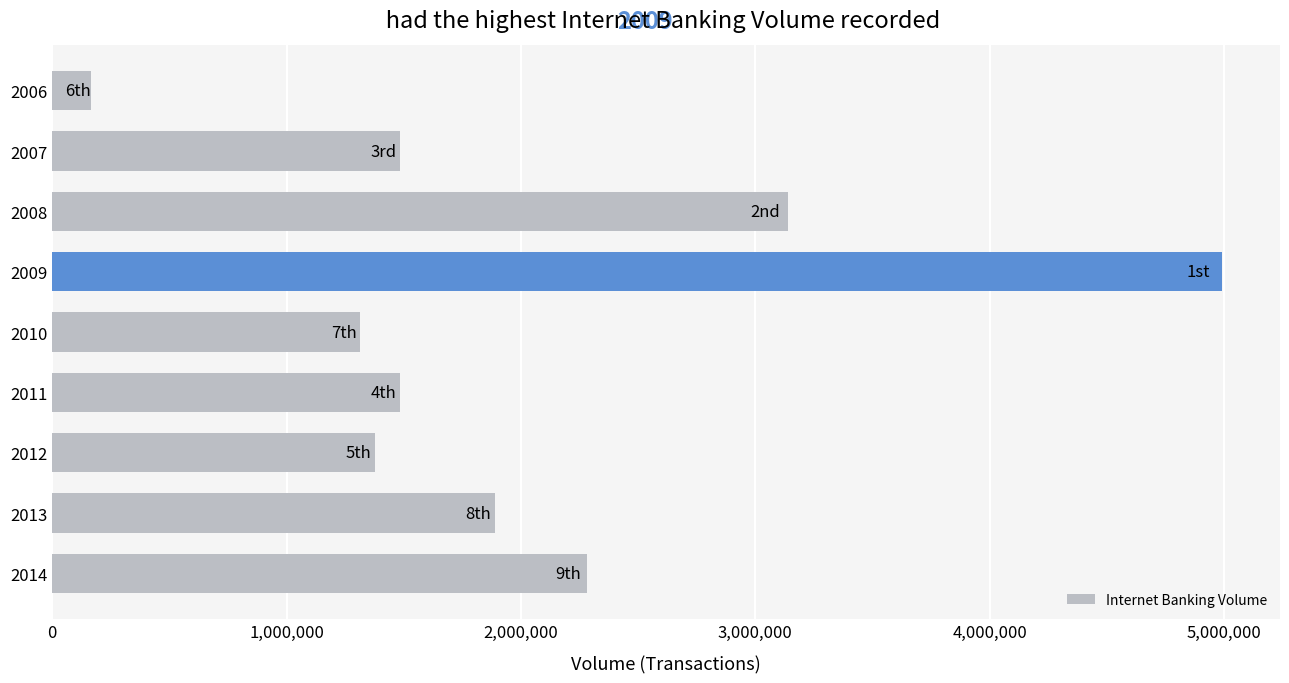

The value at 2006 is 164470. True or false?

True